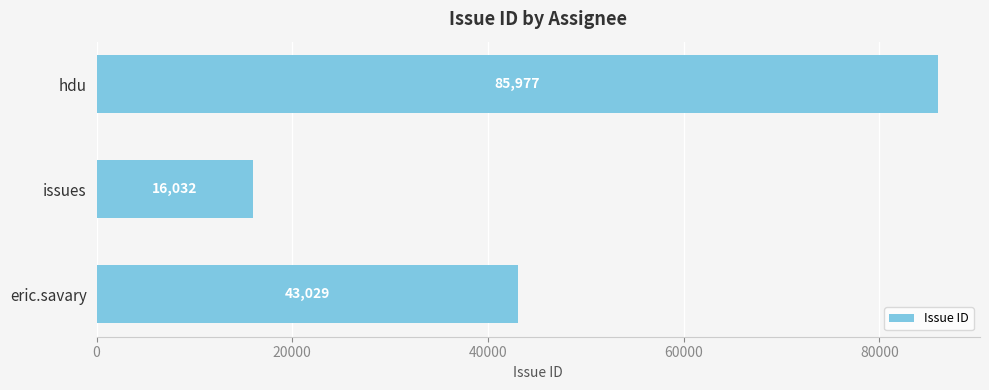

Rank the categories by value from lowest to highest.

issues, eric.savary, hdu